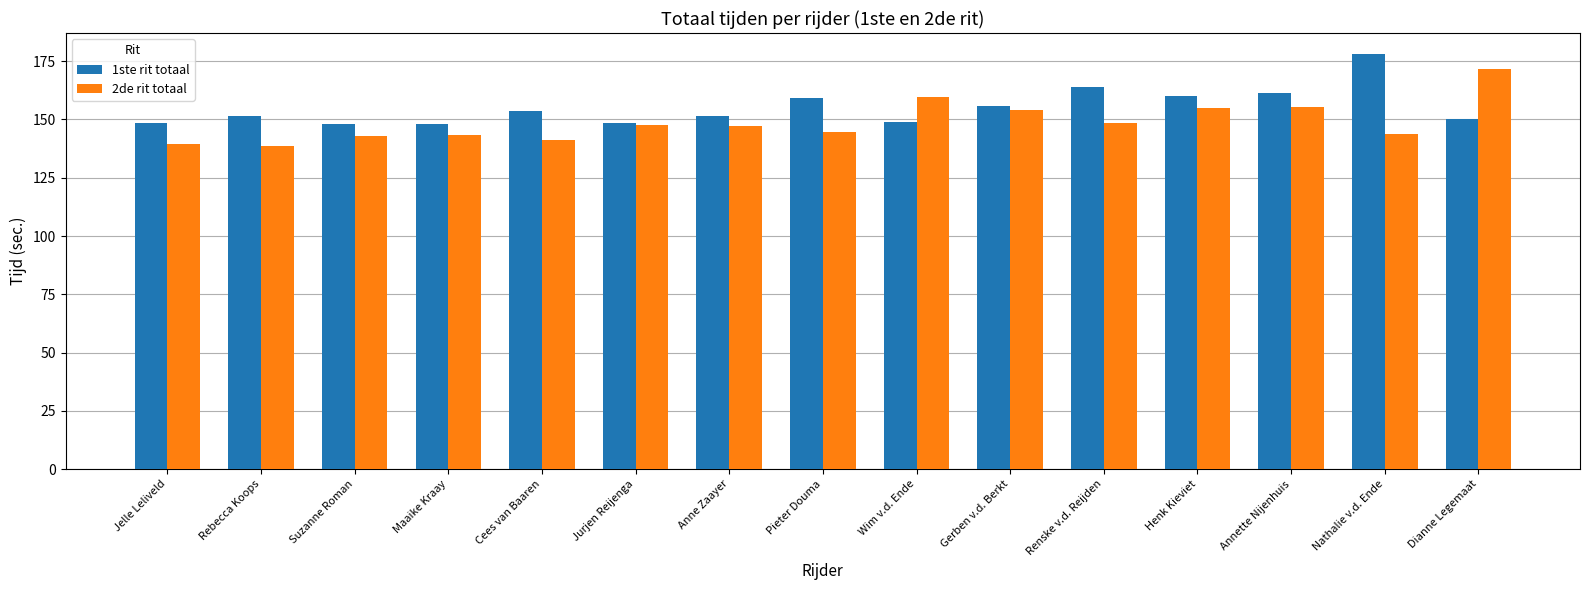

How many bars are there in each group?

2